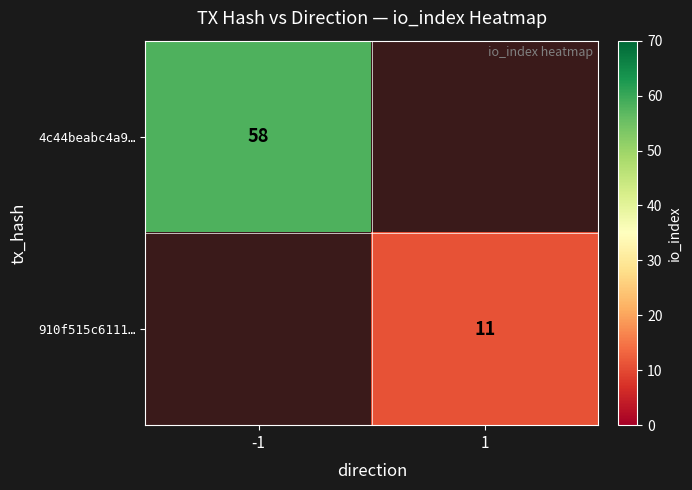

Is the value of 910f515c6111… at 1 greater than the value of 4c44beabc4a9… at -1?

No